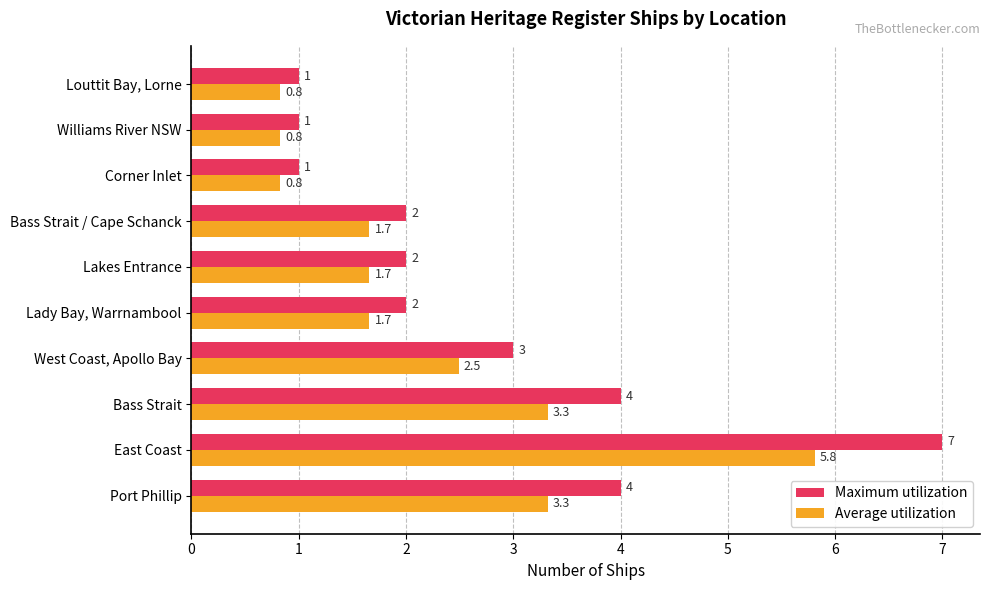

How many Maximum utilization values are between 1 and 4?

9